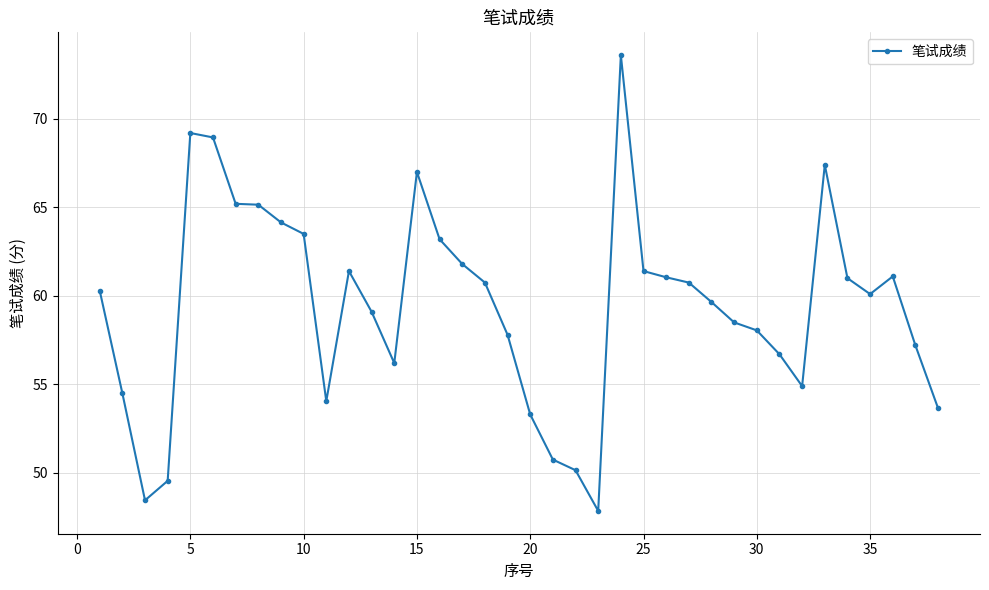

True or false: the data has more than 2 interior local peaks.

True